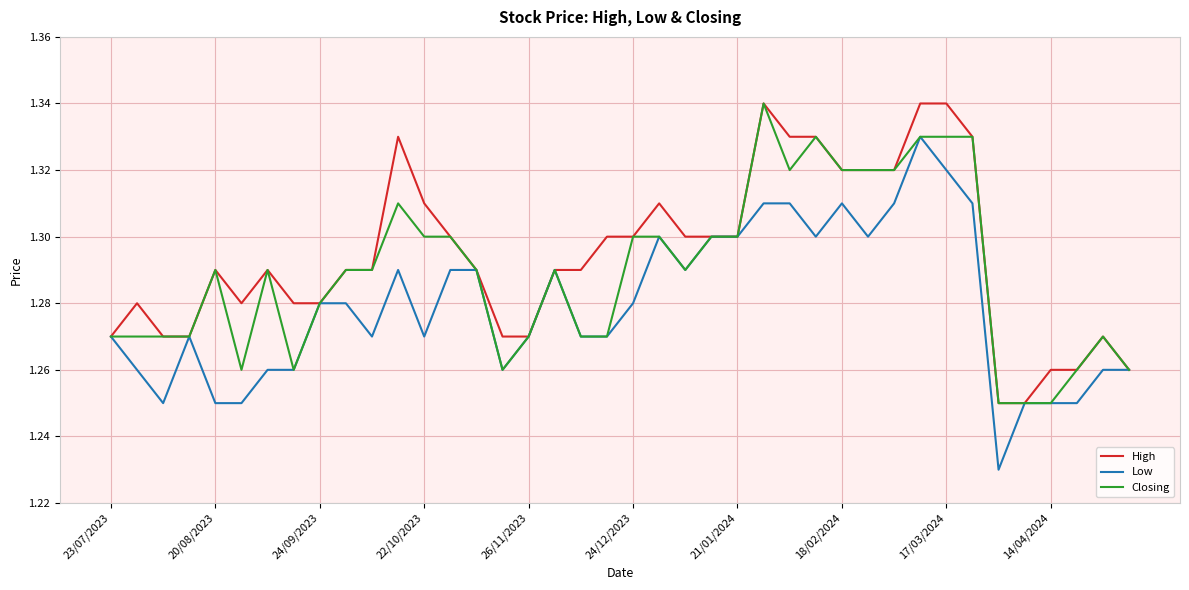

Rank the series by their average value, from highest to lowest.

High, Closing, Low